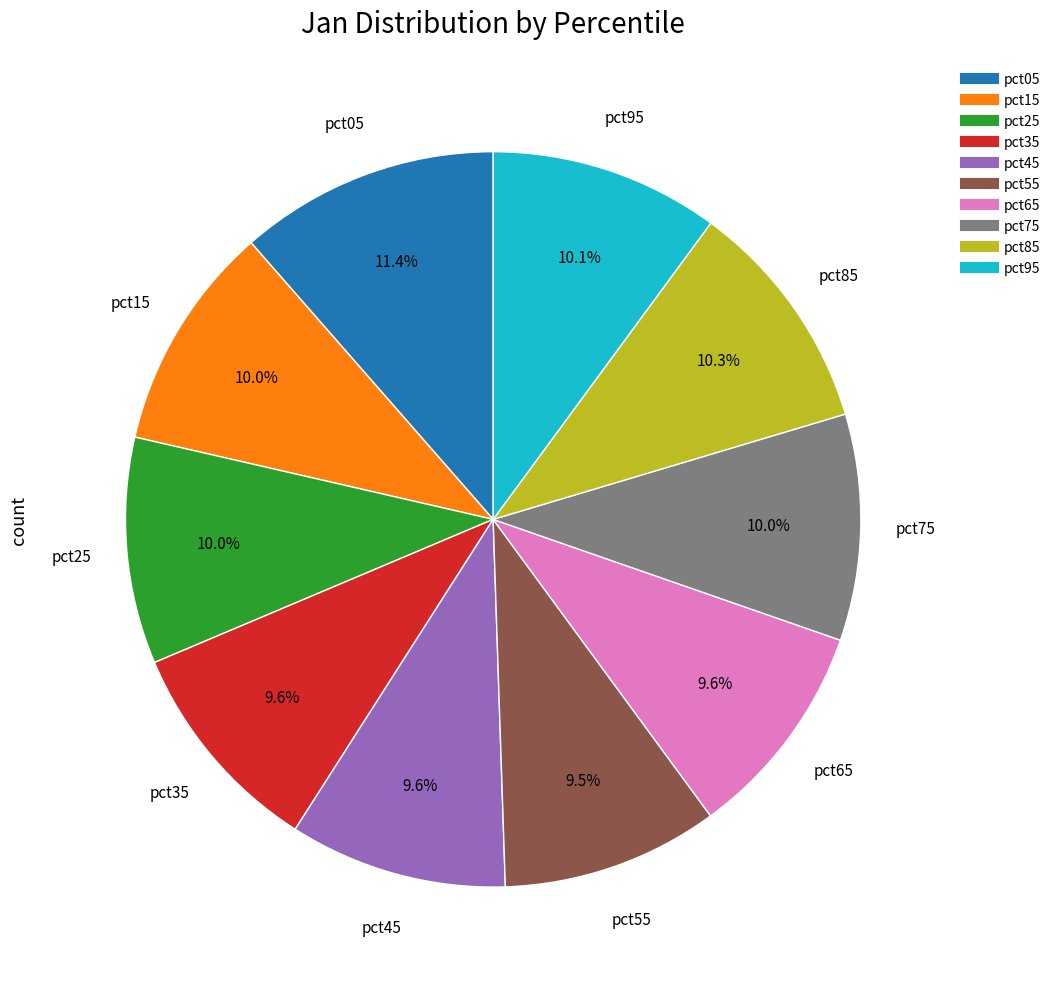

To the nearest percent, what percentage of the pie is pct95?

10%